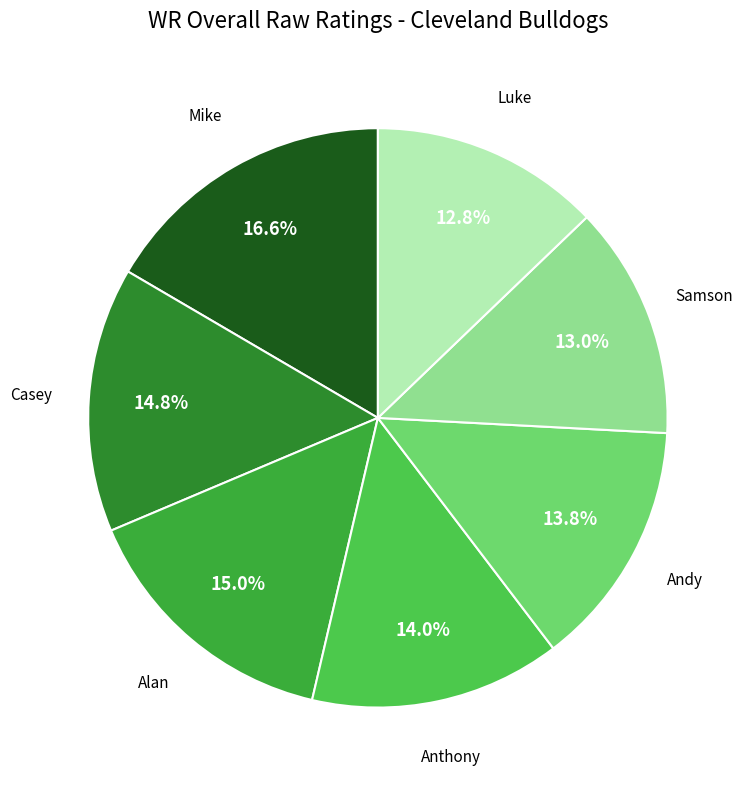

How many segments does this pie chart have?

7